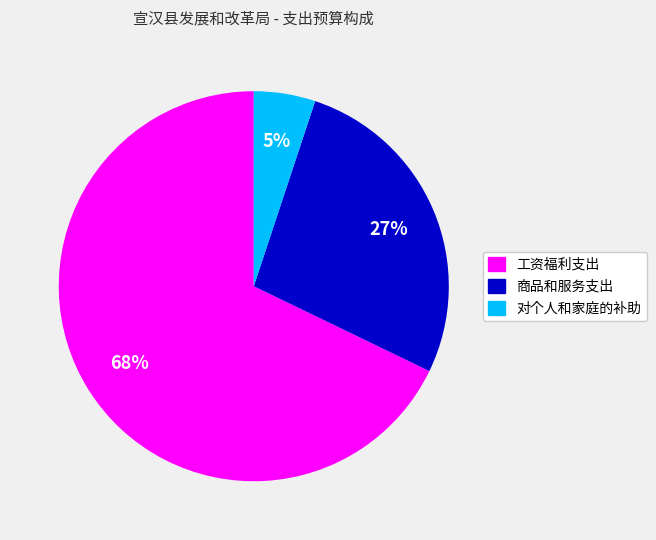

Count the number of slices in the pie.

3